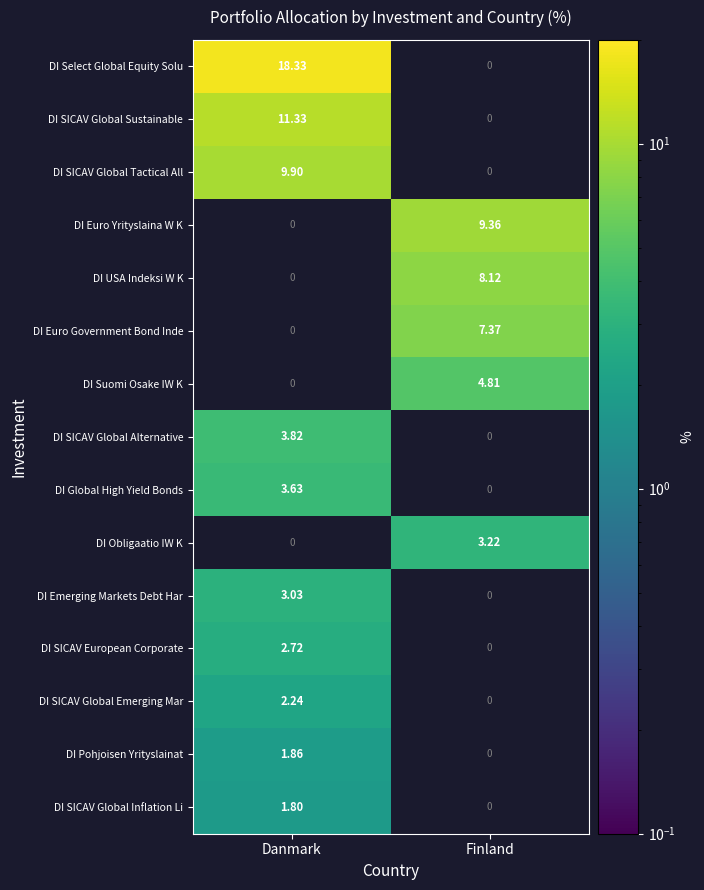

At which label is DI Pohjoisen Yrityslainat closest to 1?

Danmark